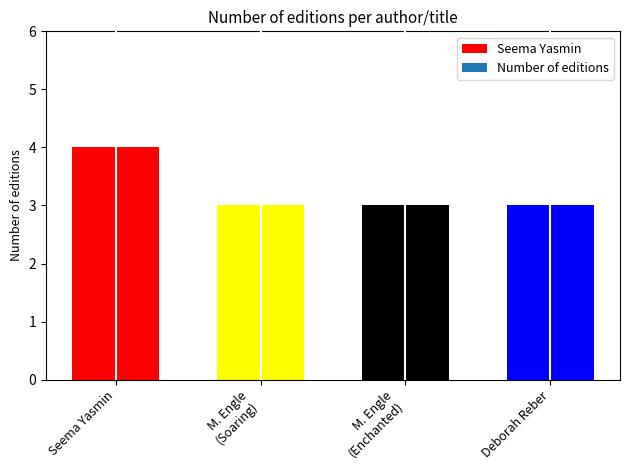

Reading left to right, what are all the values shown in this chart?

Seema Yasmin=4	Margarita Engle (Soaring Earth)=3	Margarita Engle (Enchanted Air)=3	Deborah Reber=3